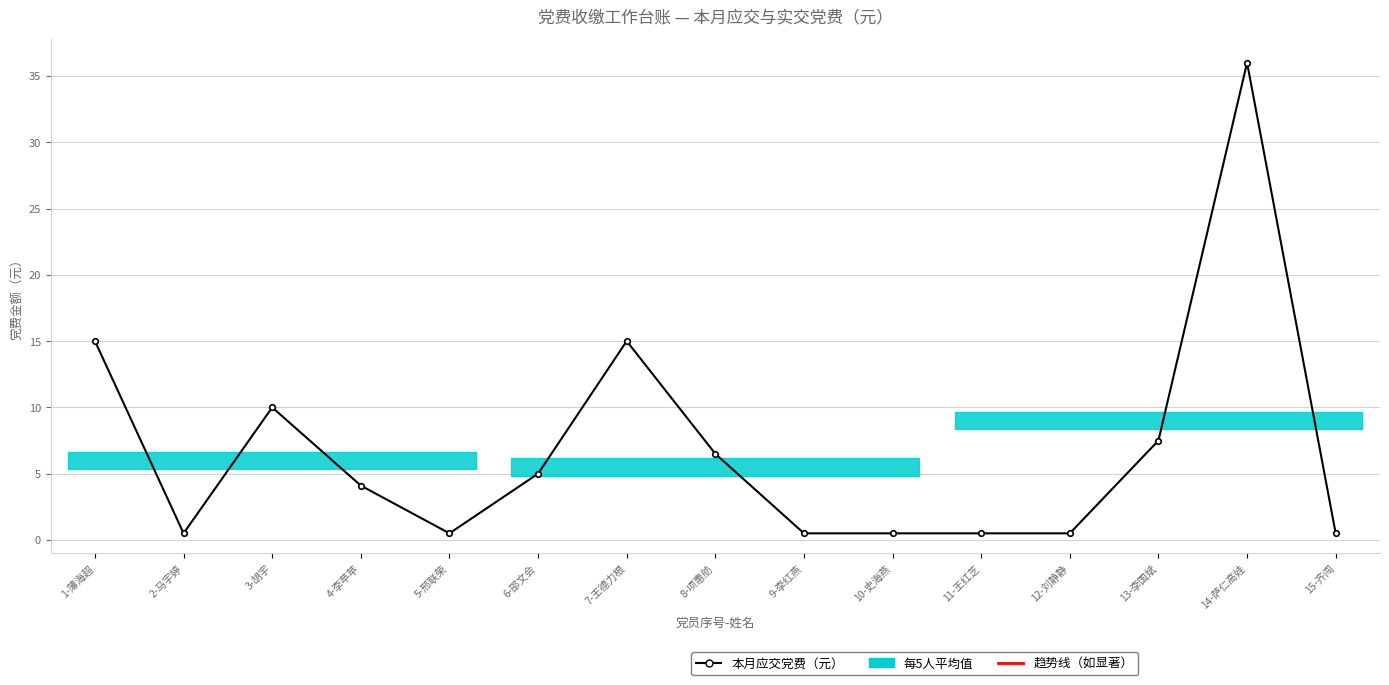

Reading right to left, list all the values displayed in this chart.

本月应交党费（元）: 0.5	36.0	7.5	0.5	0.5	0.5	0.5	6.5	15.0	5.0	0.5	4.1	10.0	0.5	15.0
本月实交党费（元）: 0.5	36.0	7.5	0.5	0.5	0.5	0.5	6.5	15.0	5.0	0.5	4.1	10.0	0.5	15.0